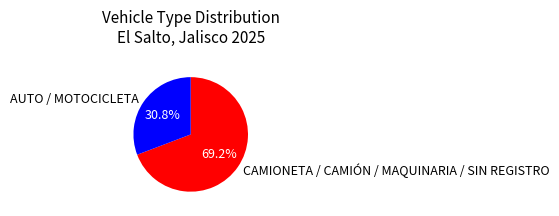

To the nearest percent, what is the difference between the largest and smallest slice percentages?

38%